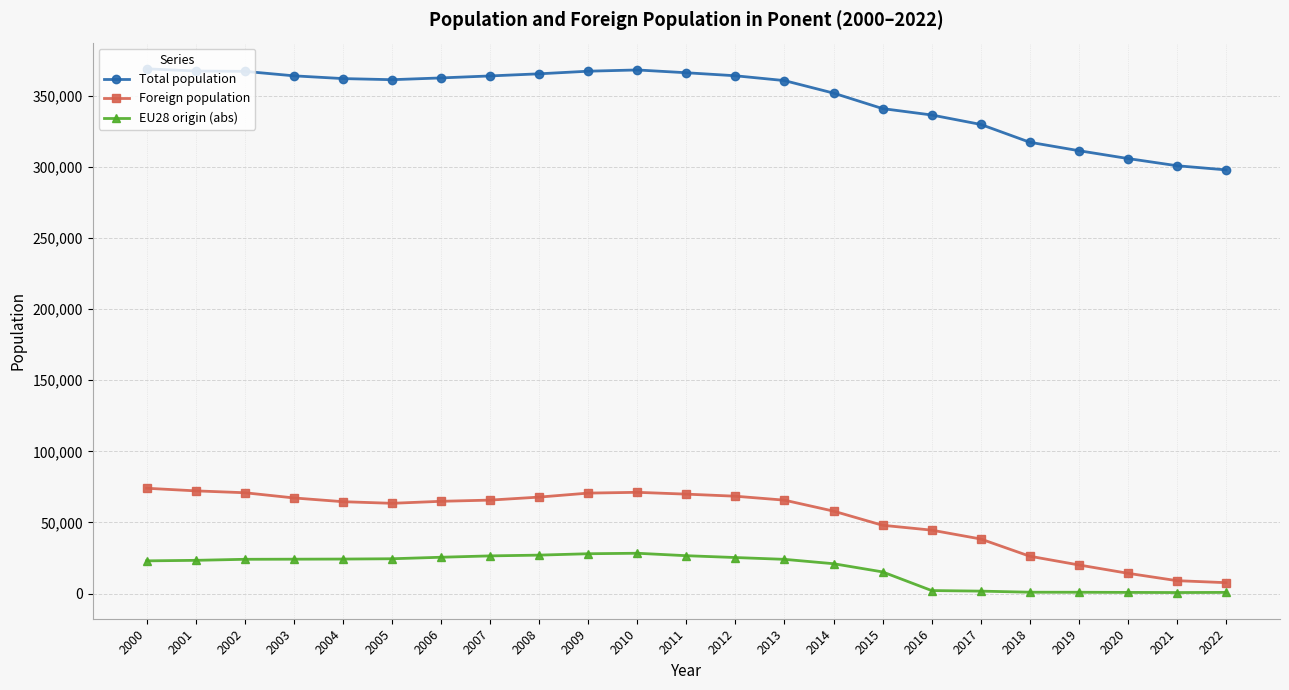

What are all the series names shown in the legend?

Total population, Foreign population, EU28 origin (abs)